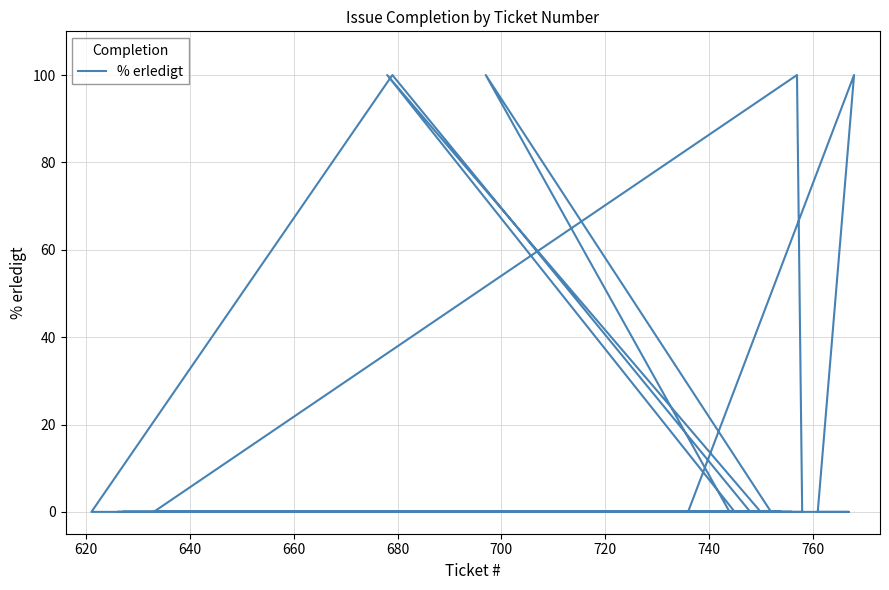

True or false: there are more than 1 points higher than both neighbors.

True